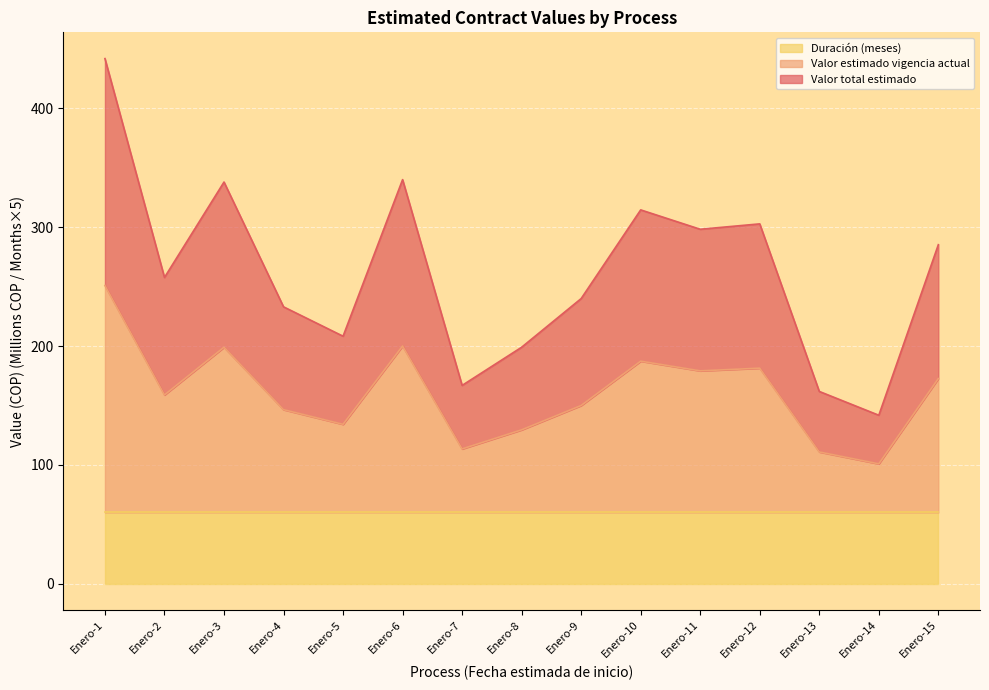

What is the difference between the maximum and second lowest values in the Valor total estimado series?

140.0